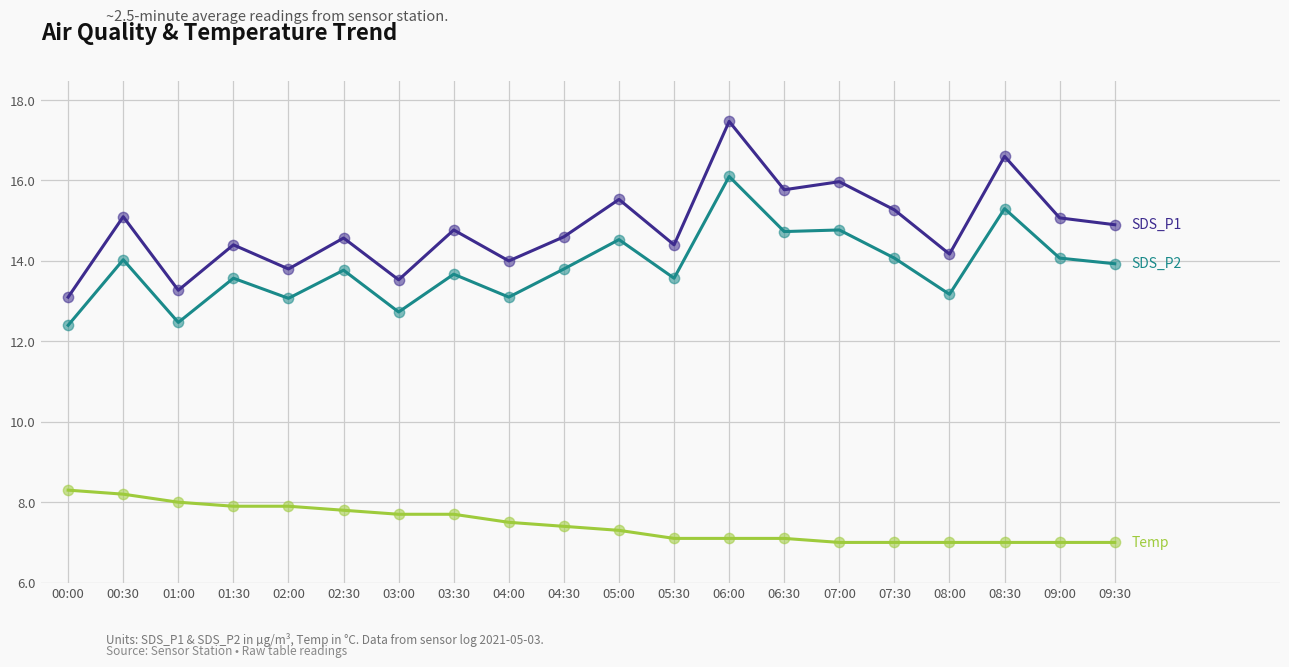

At which category is the sum across all series the highest?

06:00